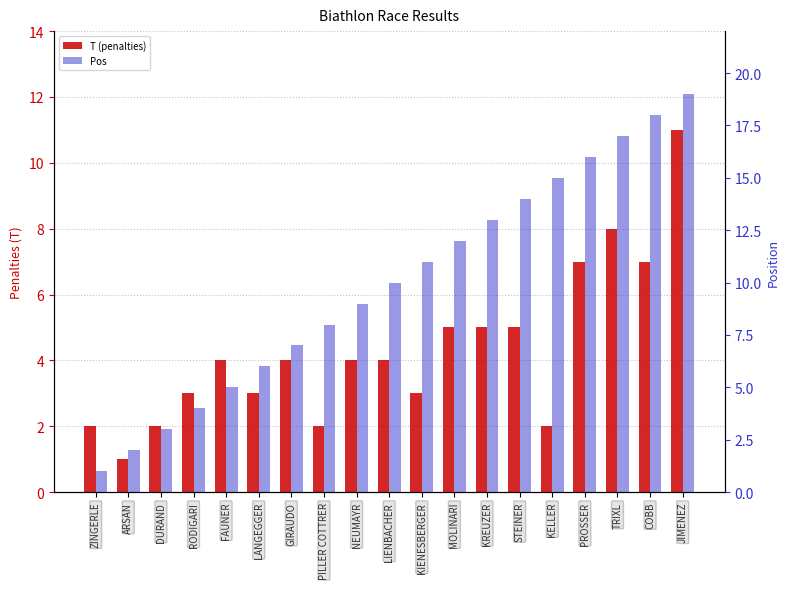

Read the Pos value at KIENESBERGER, to the nearest 10.

10